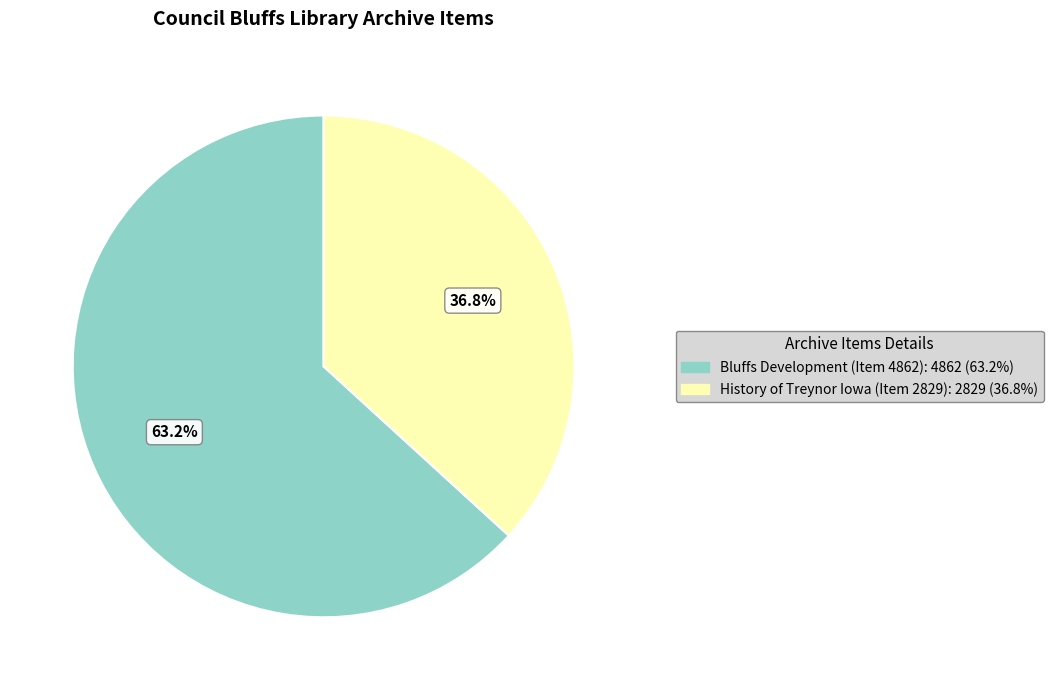

Is there a majority slice in this chart?

Yes